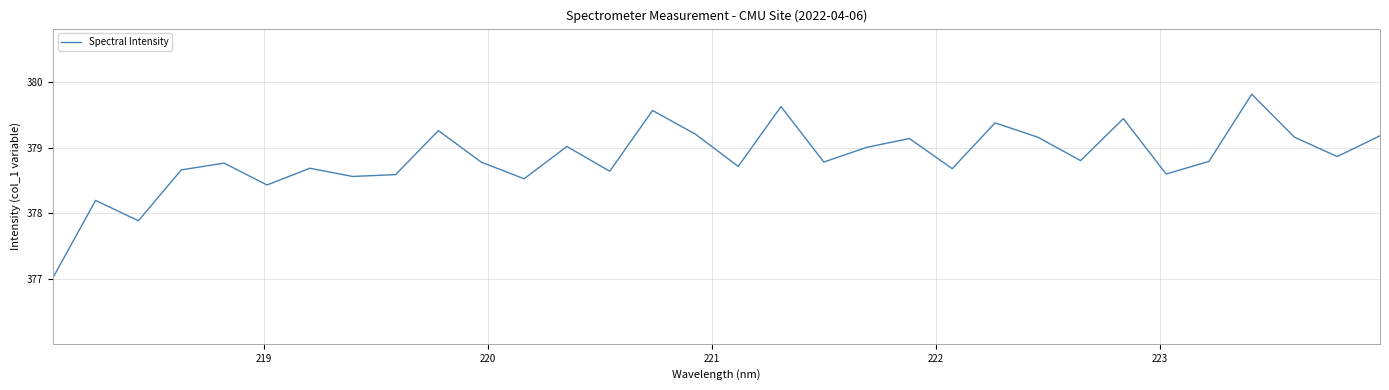

What is the difference between the maximum and minimum values?

2.8